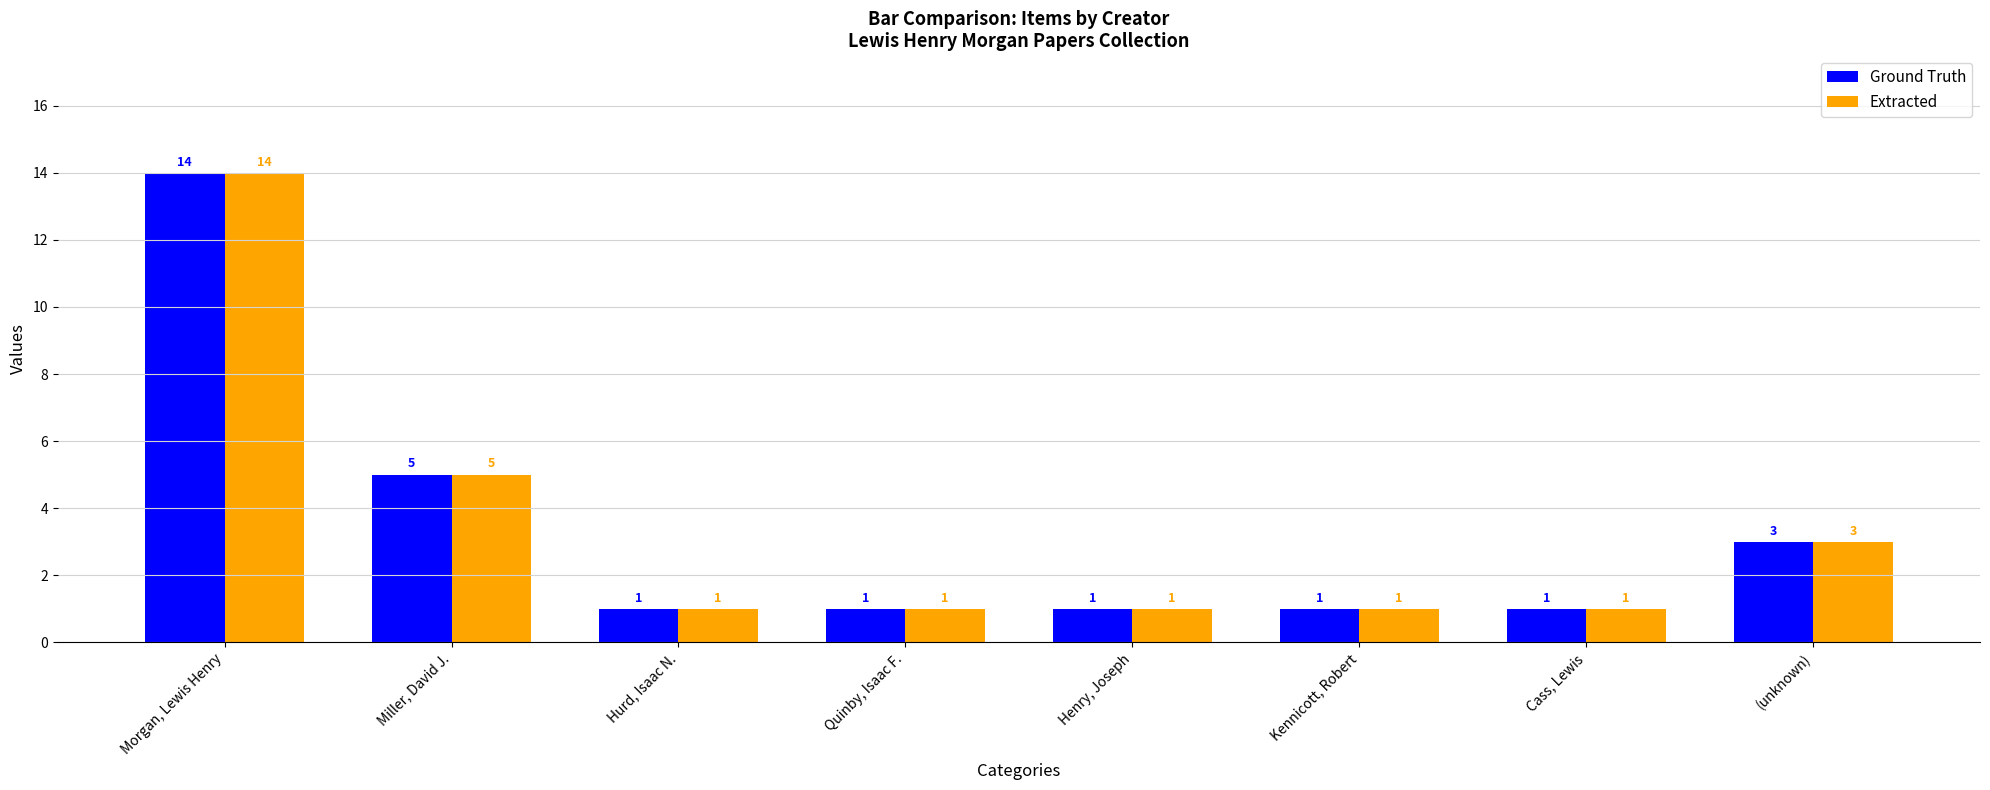

Reading right to left, list all the values displayed in this chart.

Ground Truth: (unknown)=3	Cass, Lewis=1	Kennicott, Robert=1	Henry, Joseph=1	Quinby, Isaac F.=1	Hurd, Isaac N.=1	Miller, David J.=5	Morgan, Lewis Henry=14
Extracted: (unknown)=3	Cass, Lewis=1	Kennicott, Robert=1	Henry, Joseph=1	Quinby, Isaac F.=1	Hurd, Isaac N.=1	Miller, David J.=5	Morgan, Lewis Henry=14